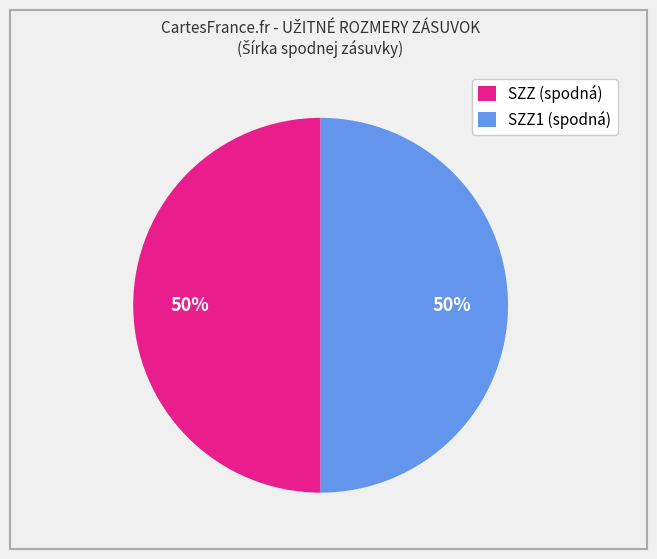

Count the number of slices in the pie.

2